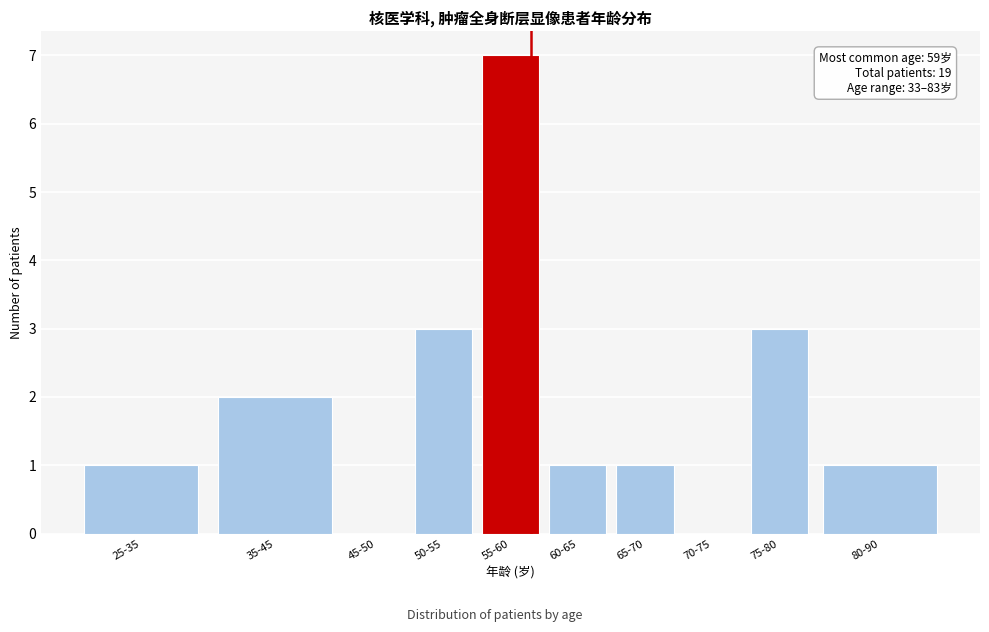

Reading left to right, list all the values displayed in this chart.

25-35=1	35-45=2	45-50=0	50-55=3	55-60=7	60-65=1	65-70=1	70-75=0	75-80=3	80-90=1